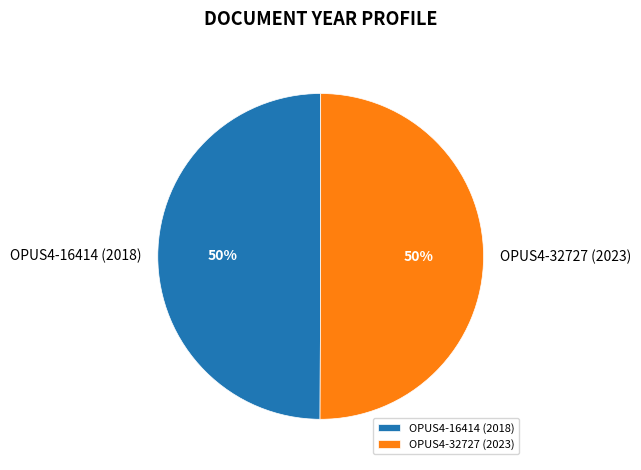

True or false: OPUS4-32727 (2023) accounts for 50% of the total.

True